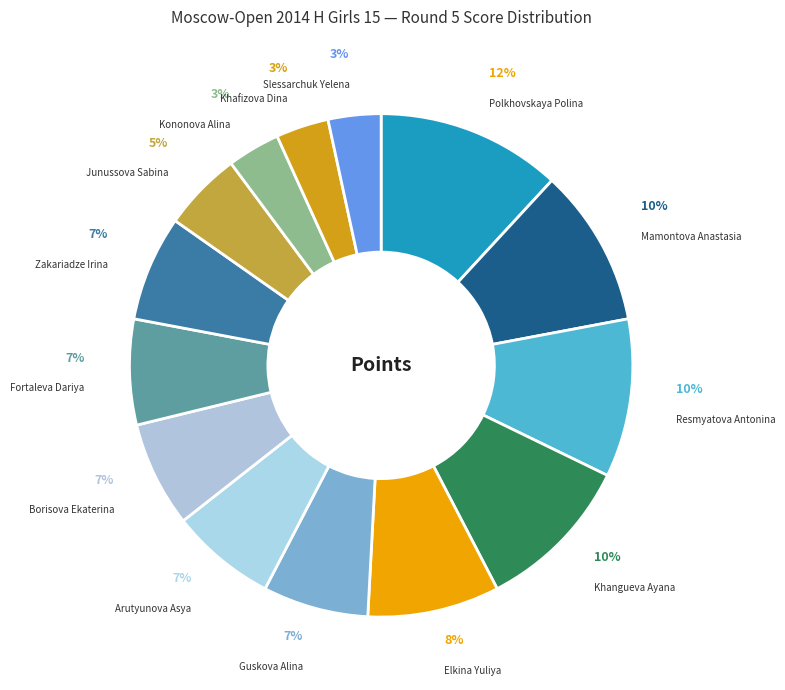

Count the number of slices in the pie.

14